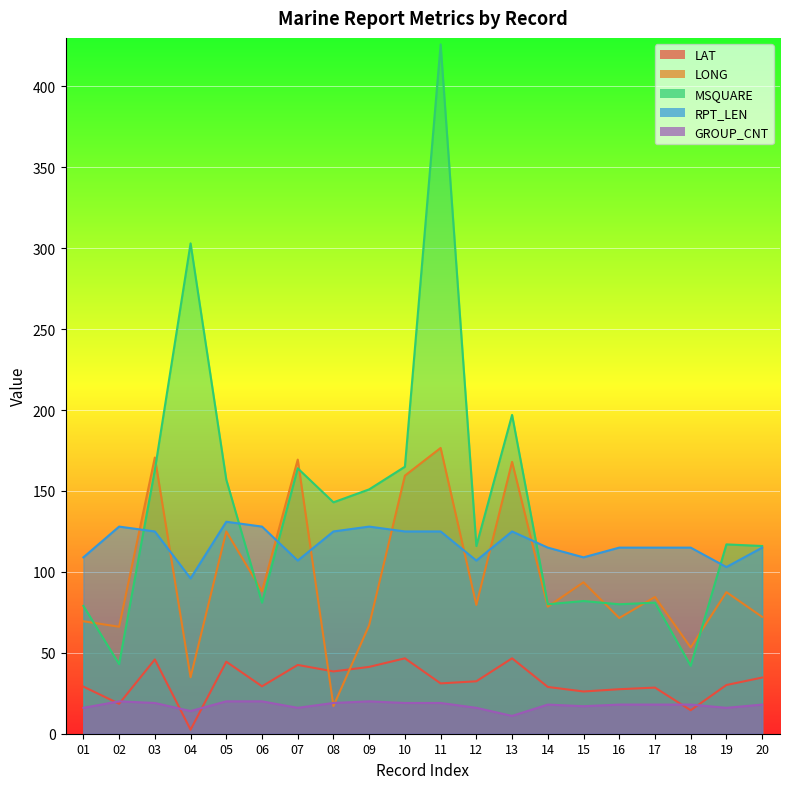

True or false: LONG and GROUP_CNT intersect in this chart.

True